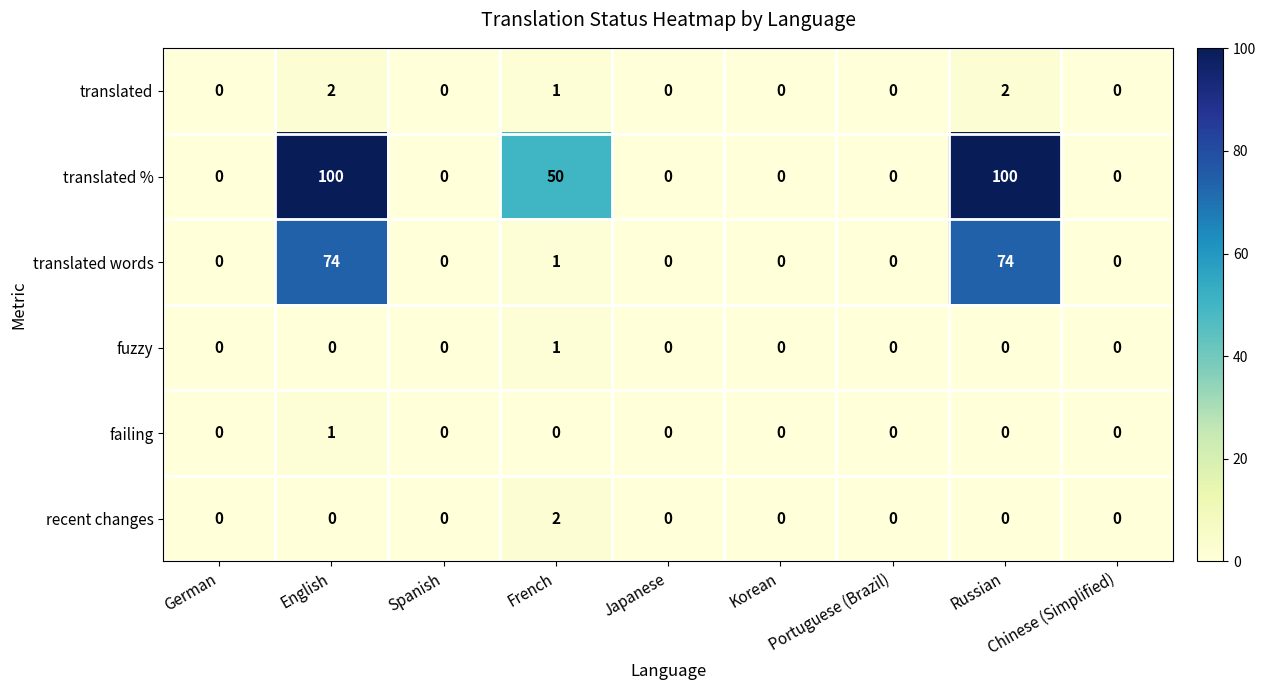

What is the difference between the maximum and minimum values in the translated words series?

74